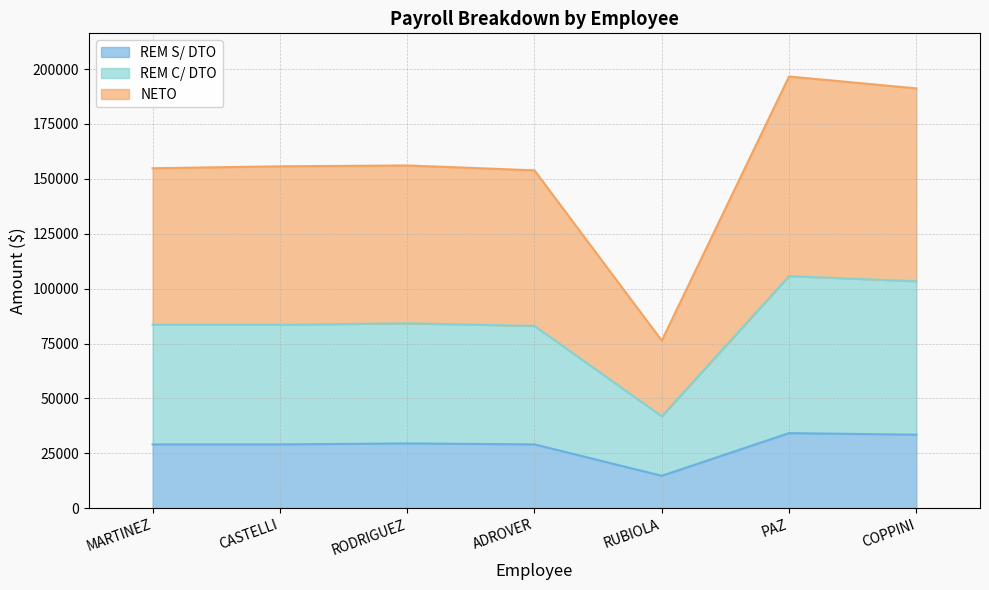

How many lines are shown in the chart?

3